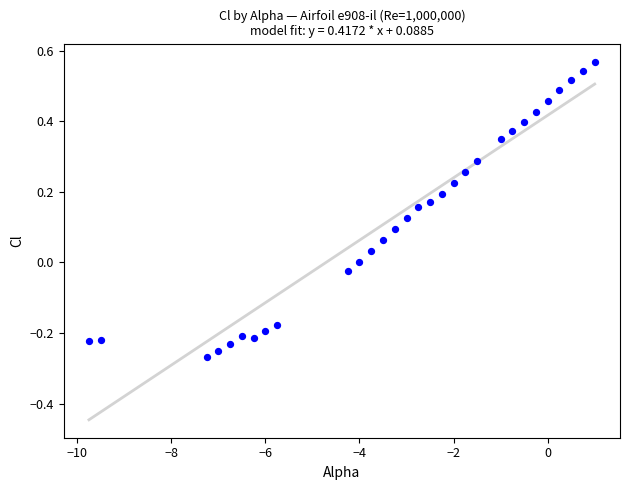

What is the range of X values (max minus min)?

10.8